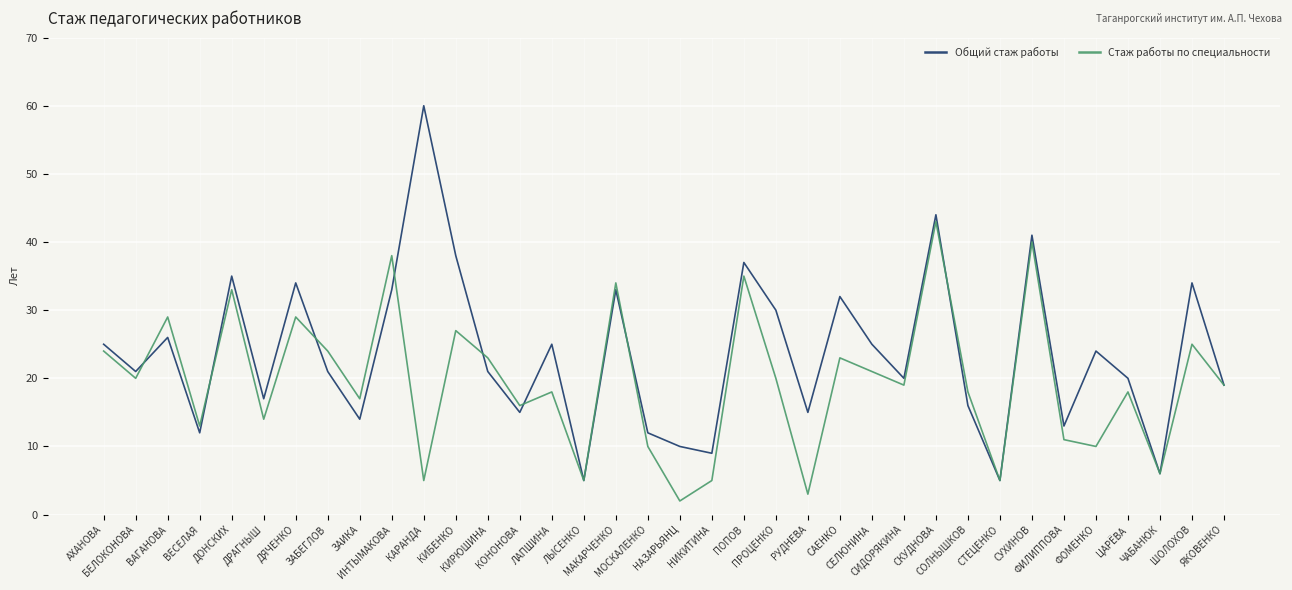

What is the difference between the Стаж работы по специальности values at БЕЛОКОНОВА and ДРАГНЫШ?

6